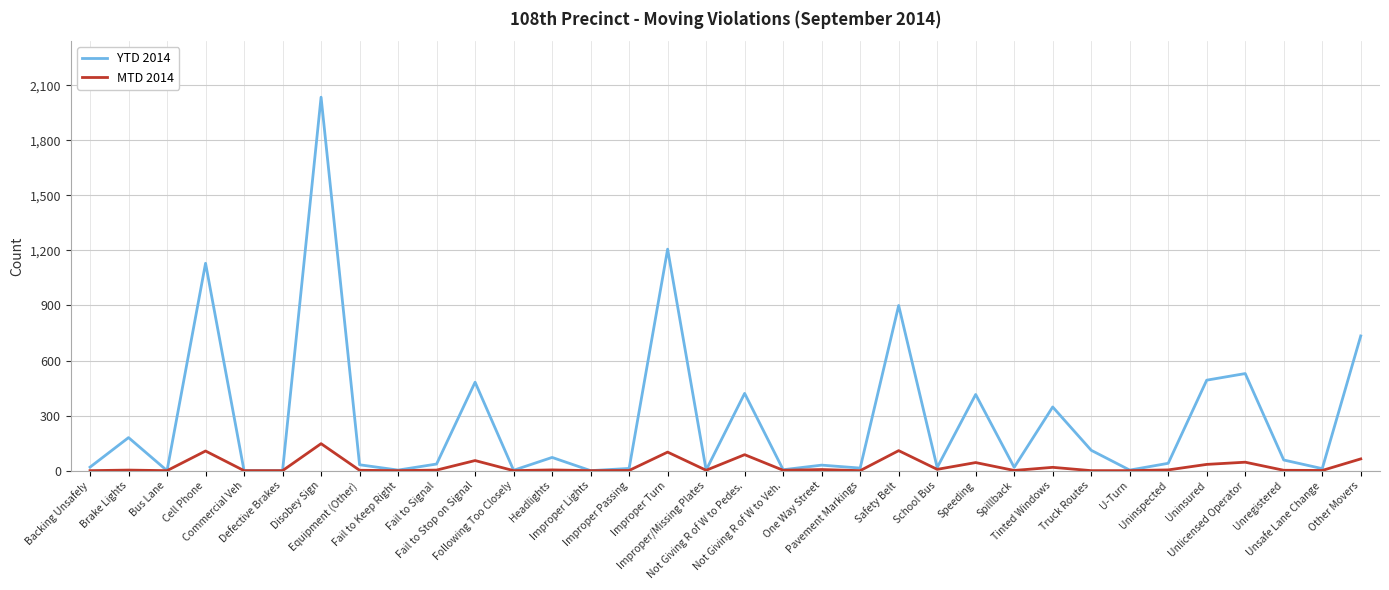

What is the average value of the MTD 2014 series?

25